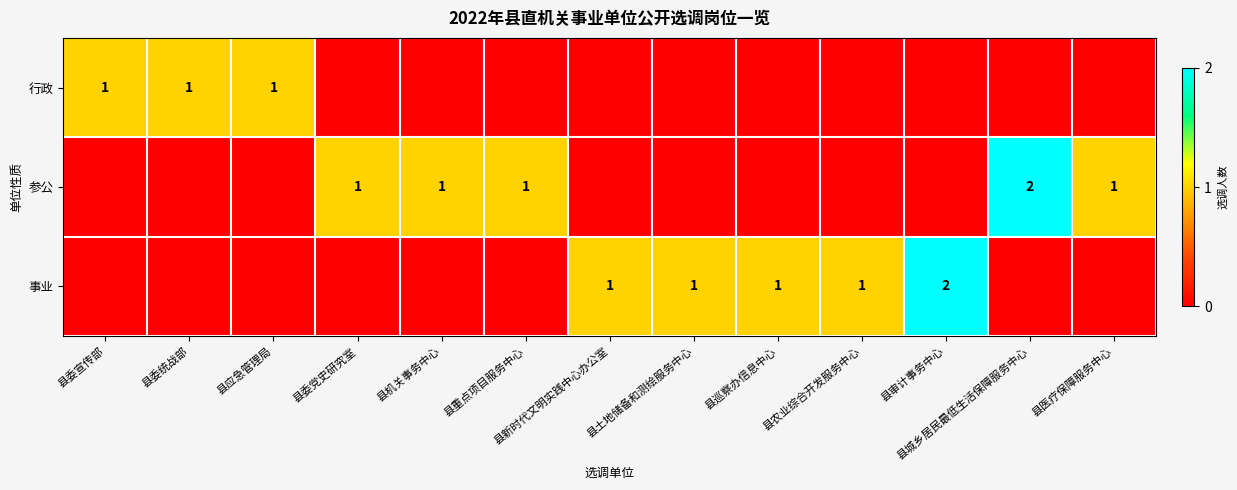

At how many categories does at least one series exceed 1?

2